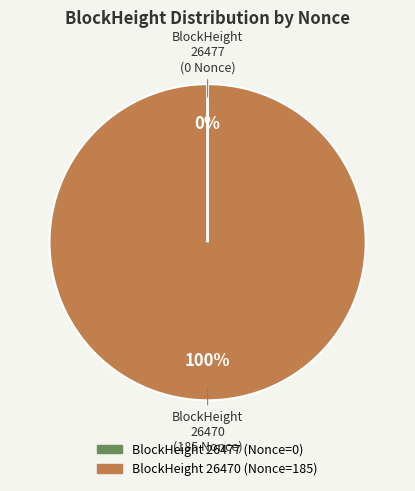

To the nearest percent, what is the difference between the largest and smallest slice percentages?

100%